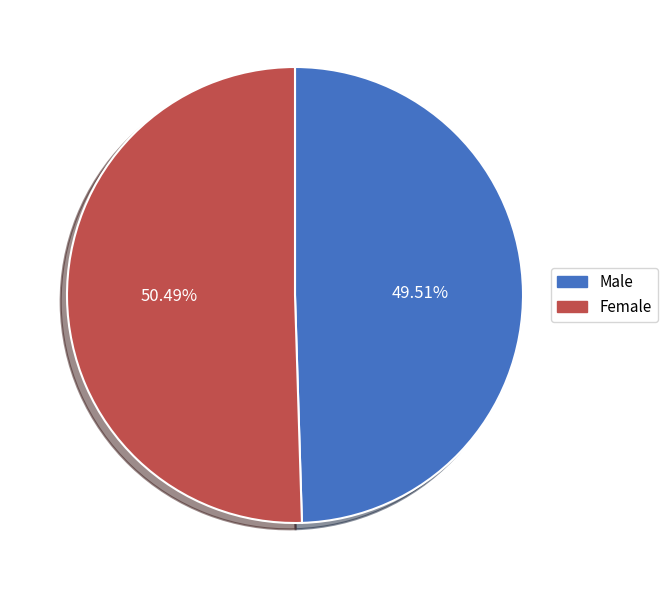

Rank the categories by value from highest to lowest.

Female, Male